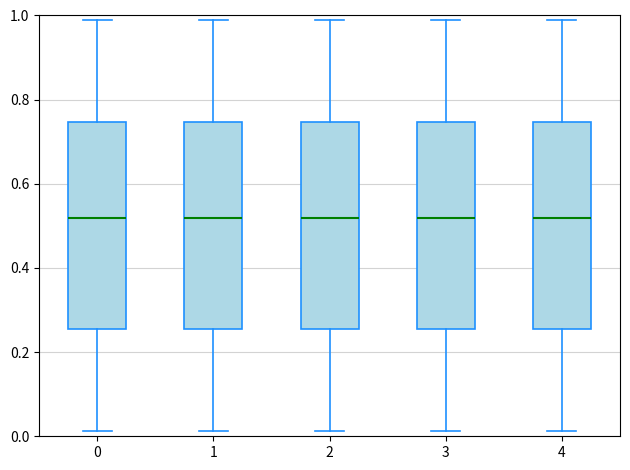

Reading left to right, read every box against the y-axis: the position of its median line, the range the box covers, and the ends of its whiskers. The values are not printed on the chart, so give them approximately, as read against the axis.

0: median 0.52, box 0.26 to 0.74, whiskers 0.02 to 0.98
1: median 0.52, box 0.26 to 0.74, whiskers 0.02 to 0.98
2: median 0.52, box 0.26 to 0.74, whiskers 0.02 to 0.98
3: median 0.52, box 0.26 to 0.74, whiskers 0.02 to 0.98
4: median 0.52, box 0.26 to 0.74, whiskers 0.02 to 0.98